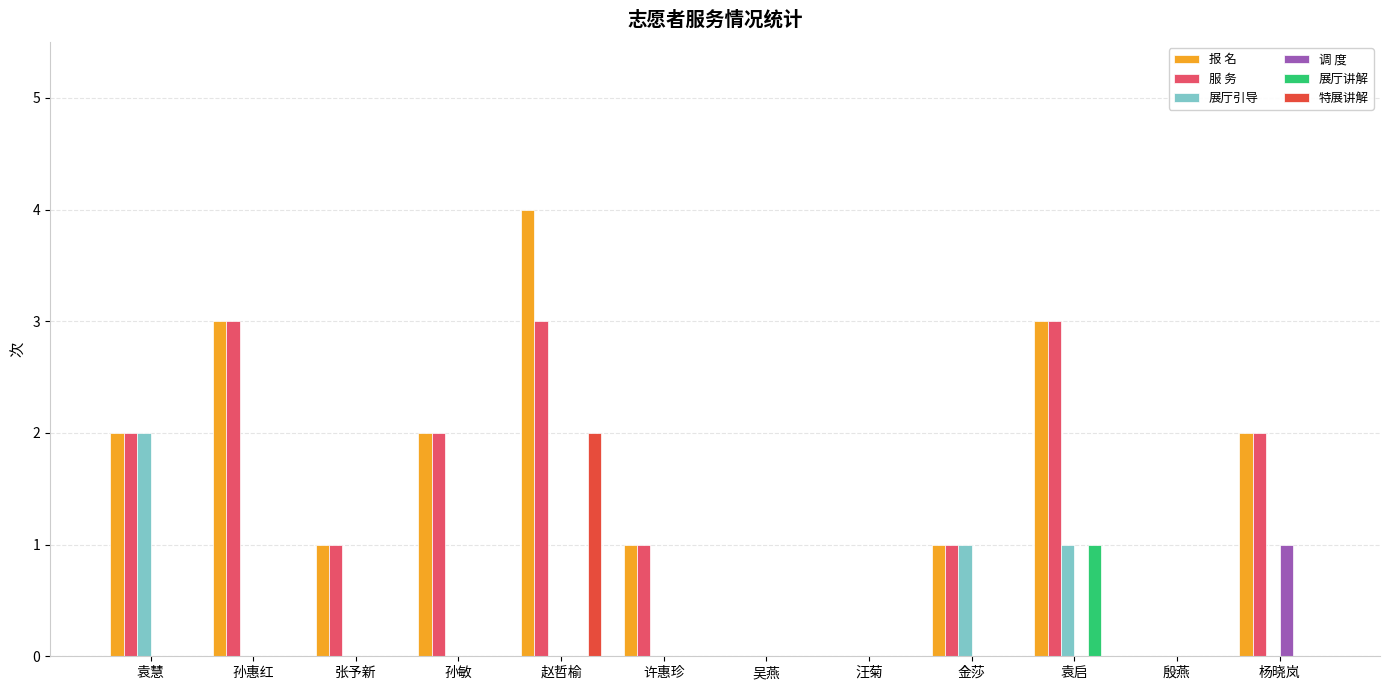

The value of 调 度 at 金莎 is 0. True or false?

True